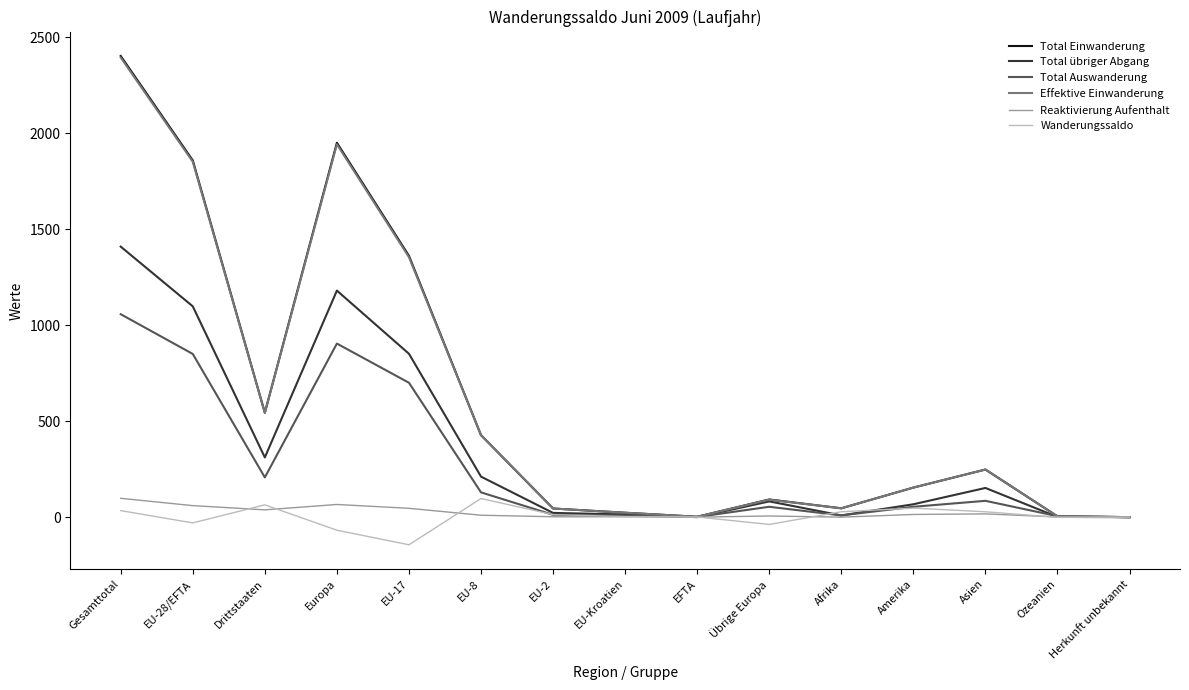

Does the chart have visible grid lines?

No